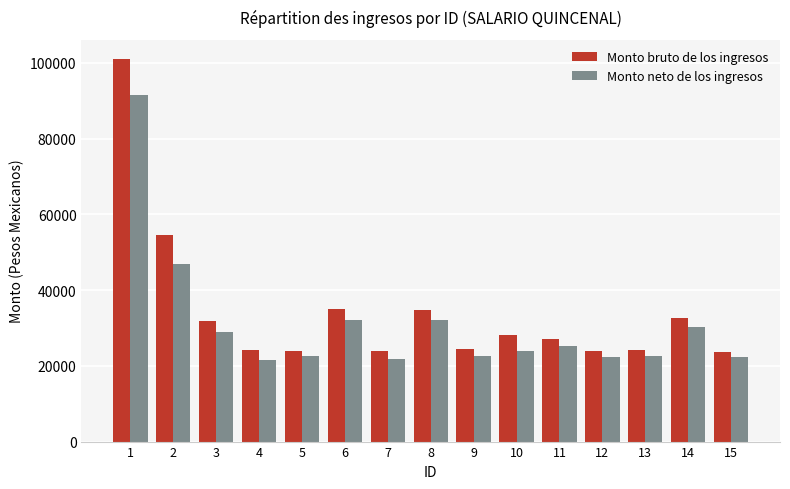

Where does the Monto bruto de los ingresos series first go above 27187?

1